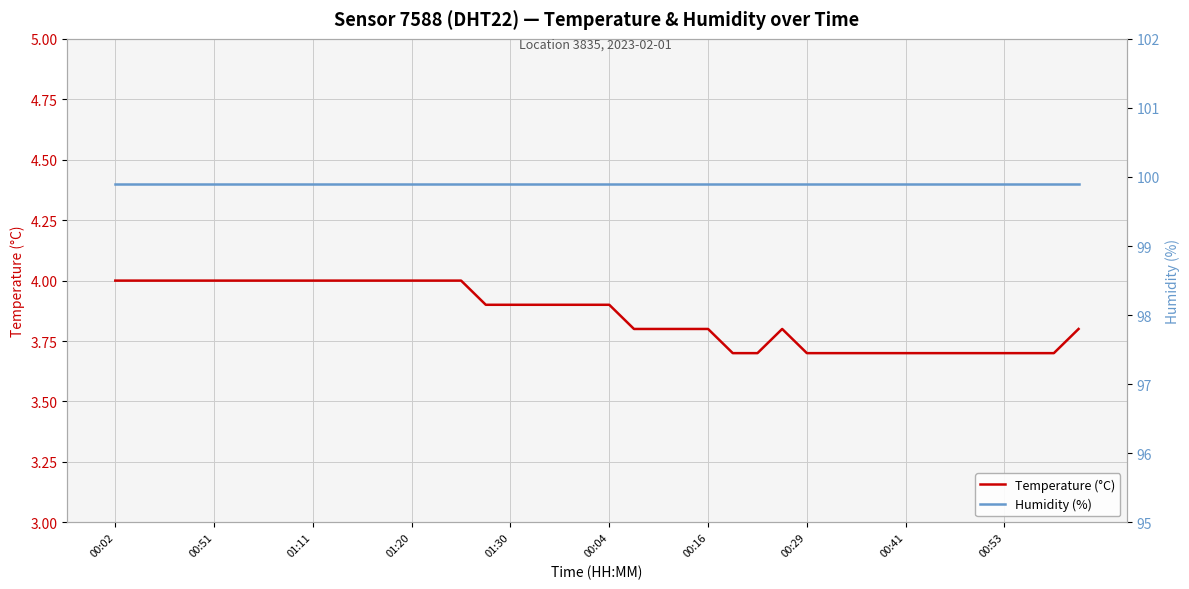

True or false: Humidity (%) and Temperature (°C) cross at least once.

False